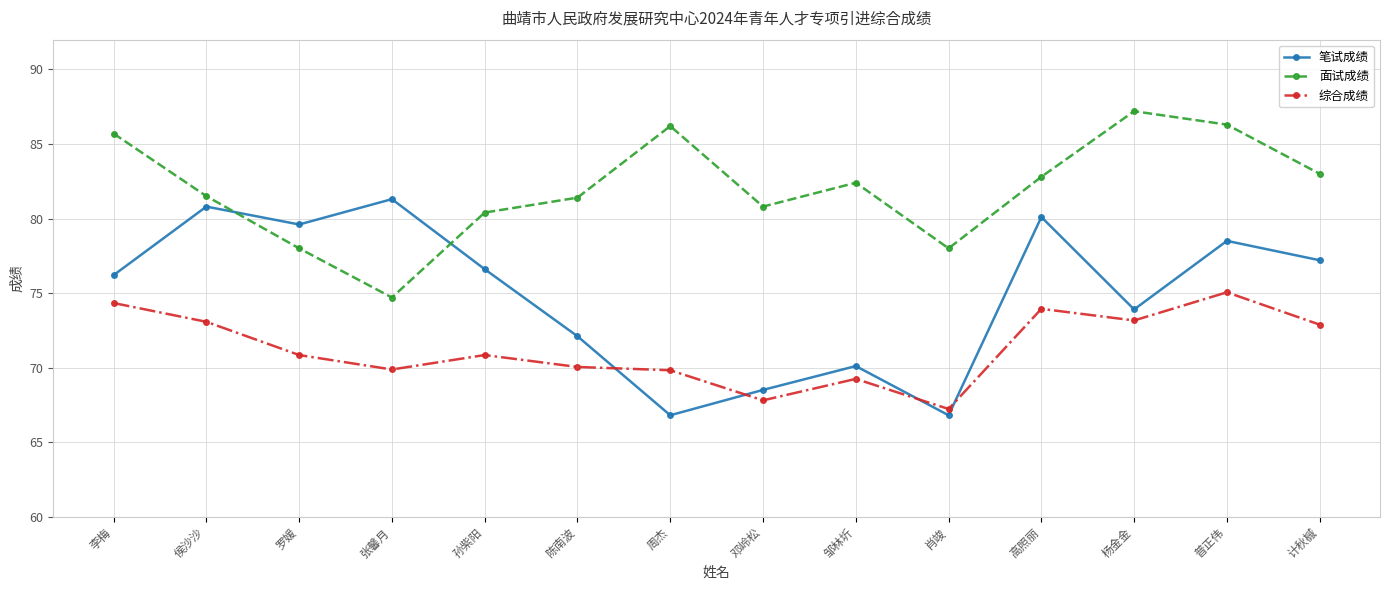

True or false: 面试成绩 has a value of 46.5 at 陈南波.

False